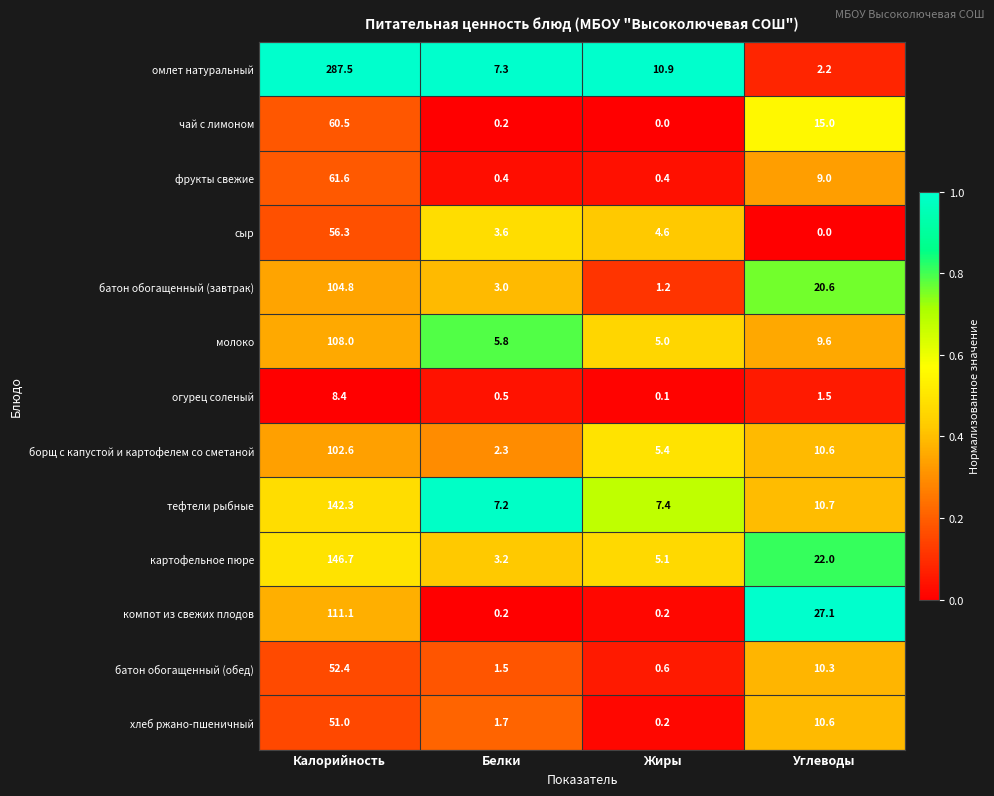

What is the highest value of the тефтели рыбные series?

142.3